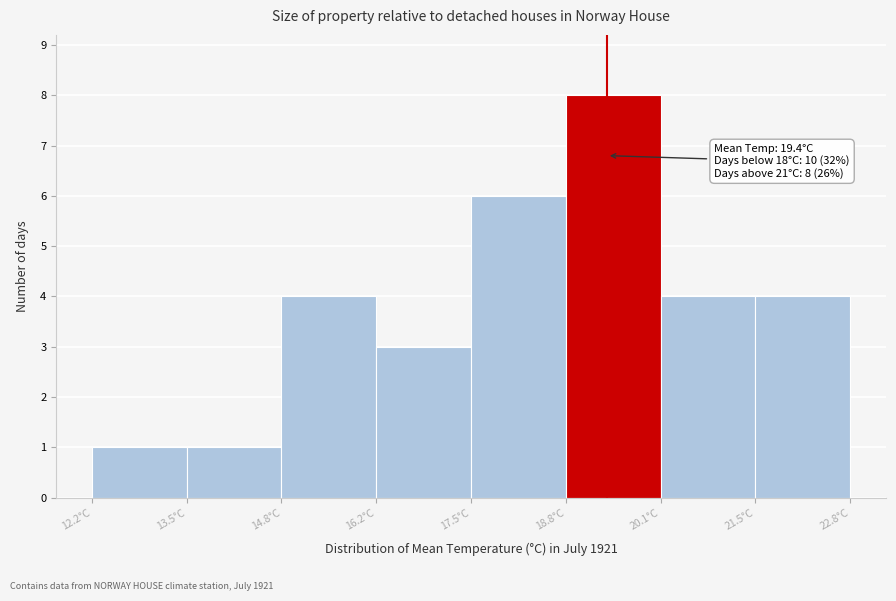

Over which range of the x-axis is the bar tallest?

18.8 to 20.2